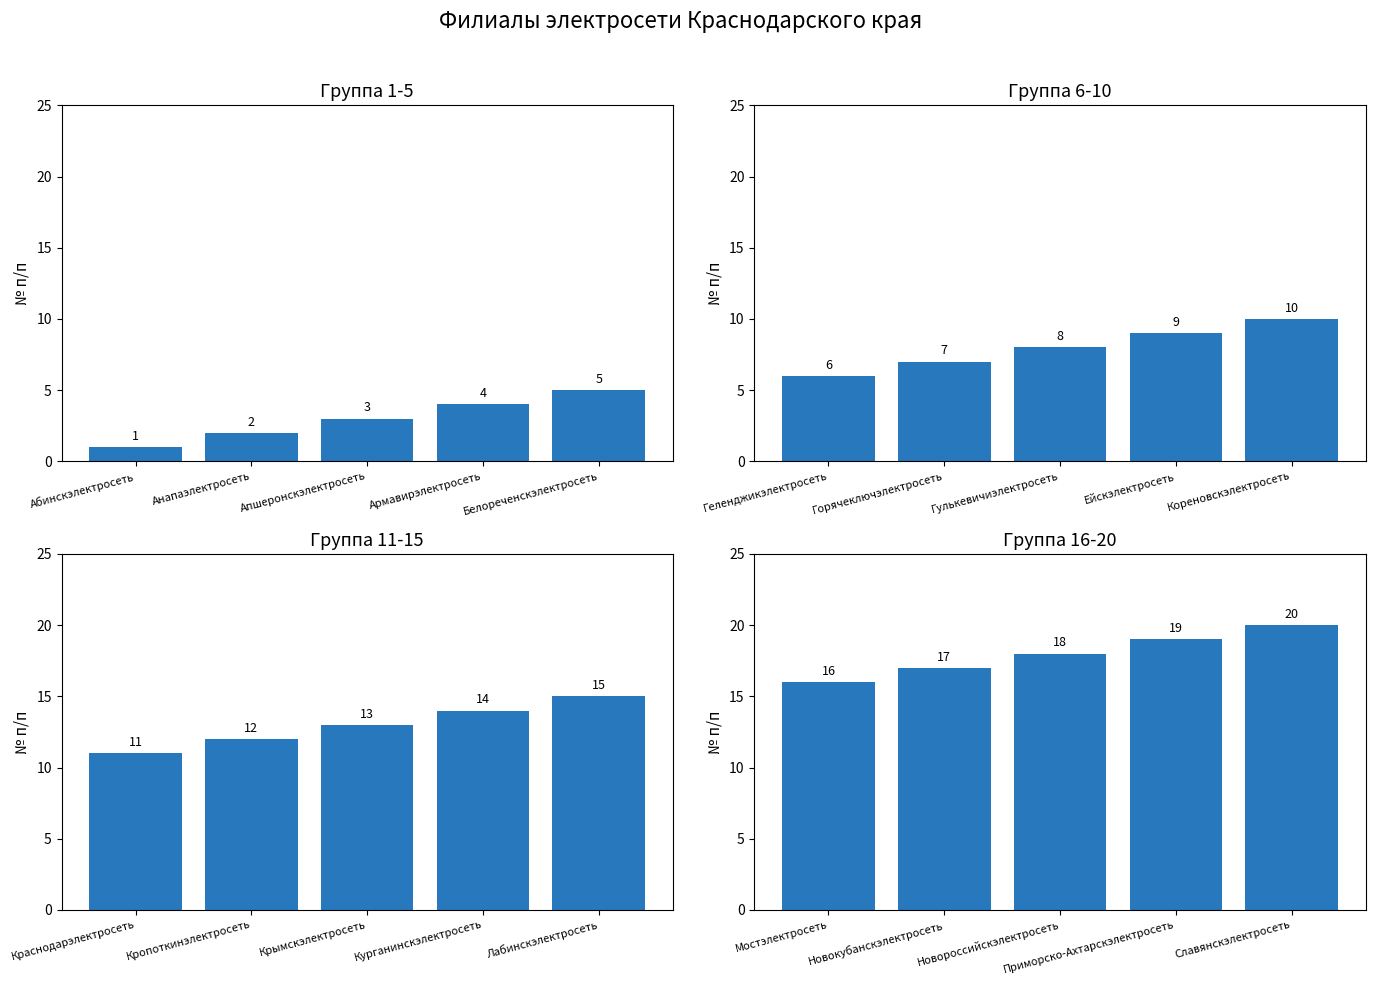

Is it true that Группа 1-5 equals 1 at Абинскэлектросеть?

True